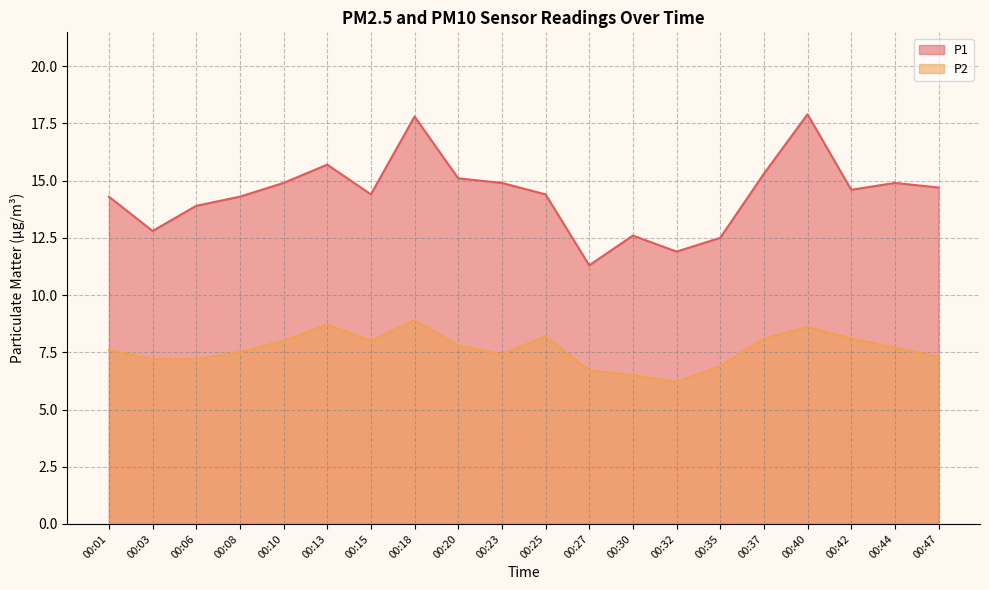

Reading right to left, extract all data points from this chart.

P1: 14.7	14.9	14.6	17.9	15.3	12.5	11.9	12.6	11.3	14.4	14.9	15.1	17.8	14.4	15.7	14.9	14.3	13.9	12.8	14.3
P2: 7.3	7.7	8.1	8.6	8.1	6.9	6.2	6.5	6.7	8.2	7.4	7.8	8.9	8.0	8.7	8.0	7.5	7.2	7.2	7.6